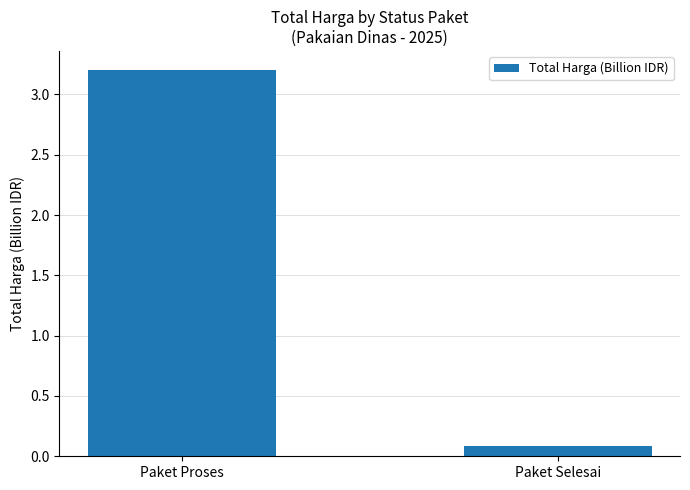

At which category does the chart reach its minimum across all series?

Paket Selesai